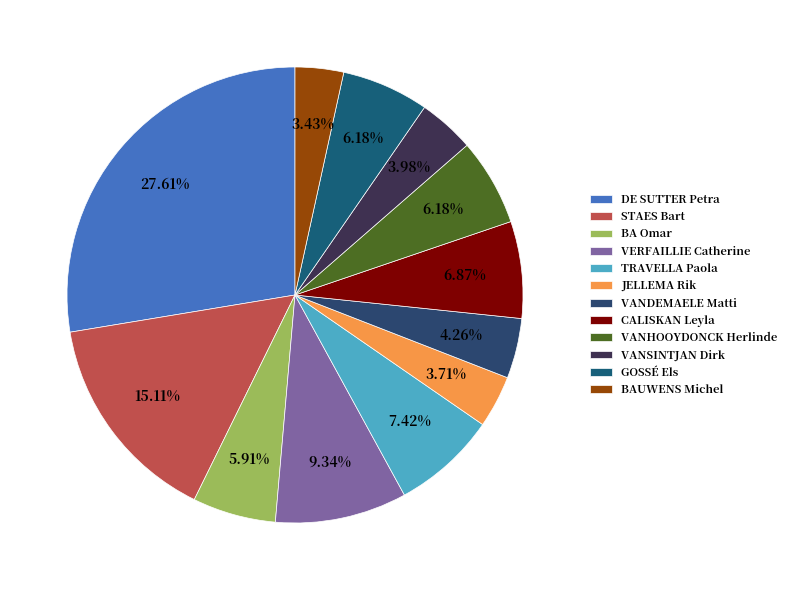

How many segments does this pie chart have?

12